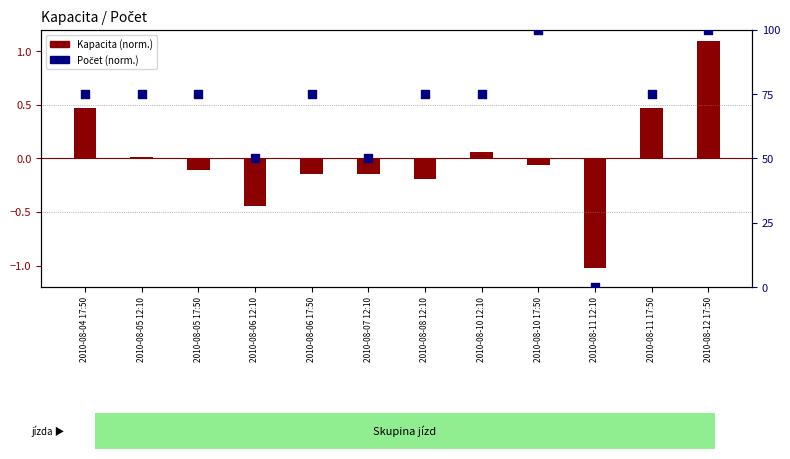

Is the value of Počet (norm.) at 2010-08-07 12:10 greater than the value of Kapacita (norm.) at 2010-08-11 17:50?

Yes